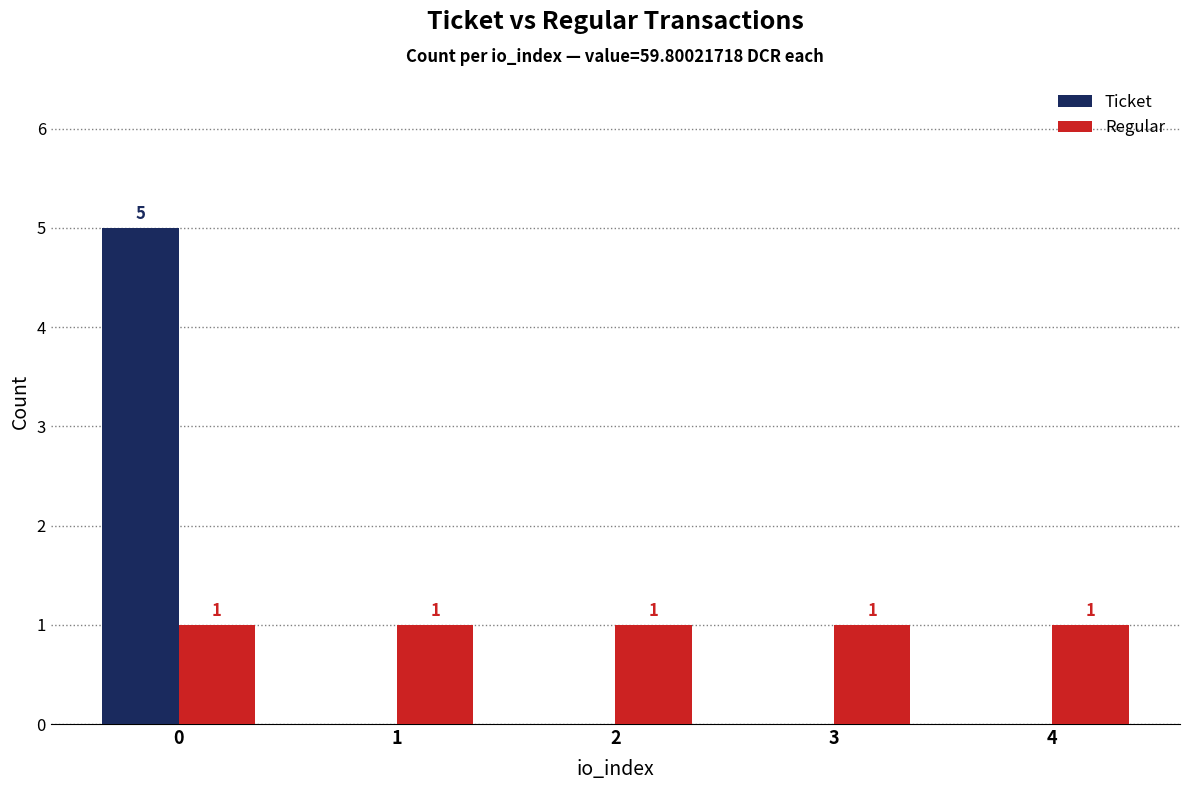

Which series has the largest range (max minus min)?

Ticket